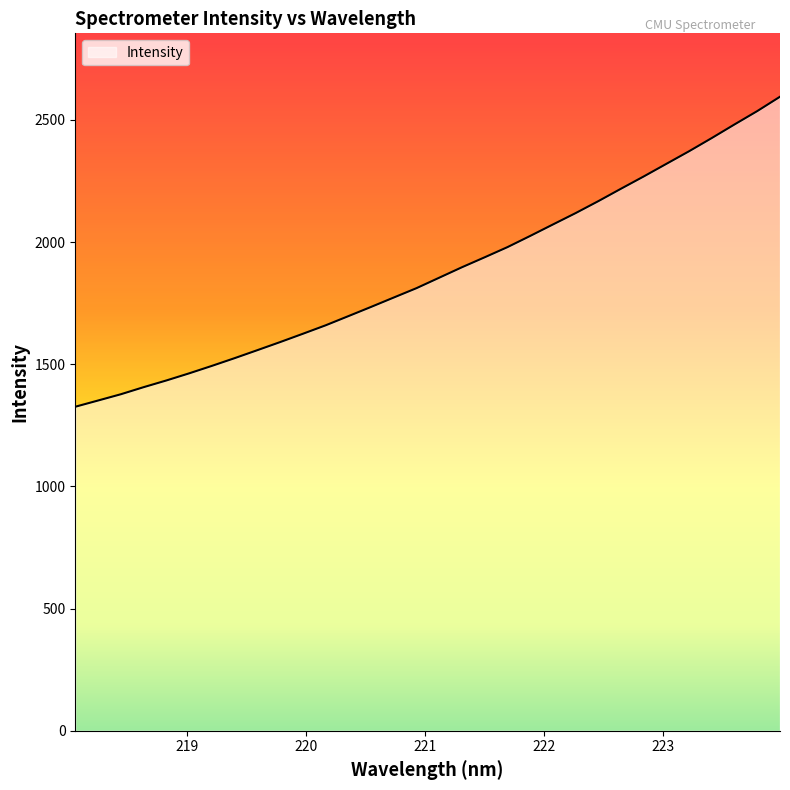

What is the smallest value displayed?

1326.1